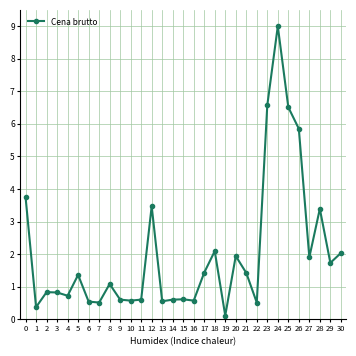

What value does the data have at 14?

0.6